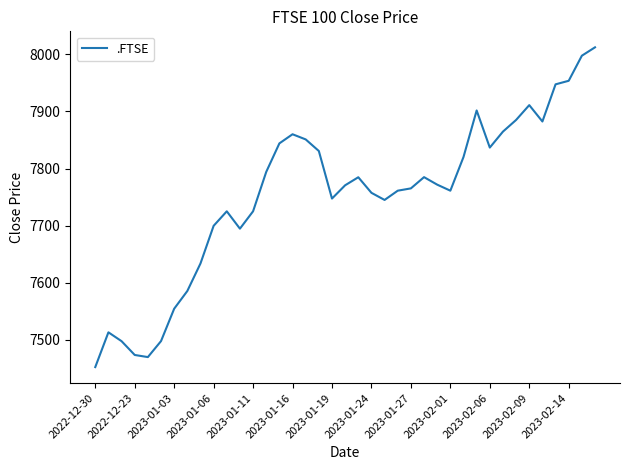

What is the minimum value shown in the chart?

7451.7